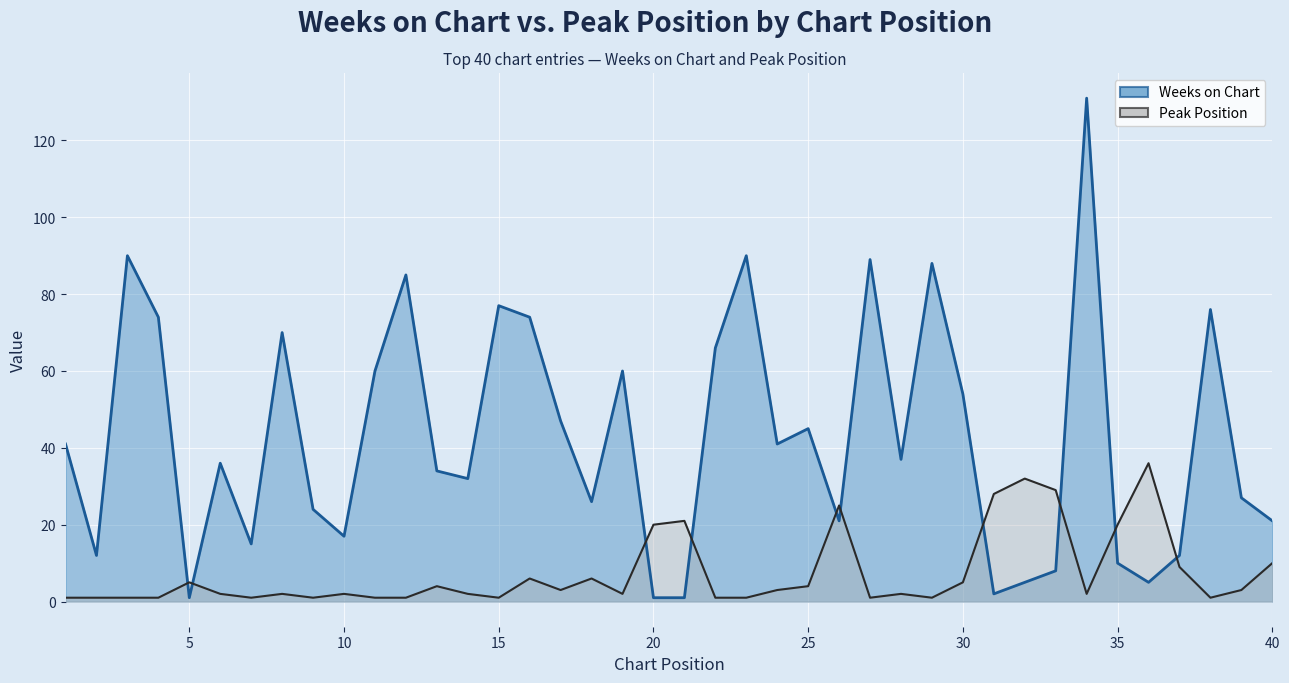

What is the value of the Weeks on Chart point at the 33rd from the left?

8